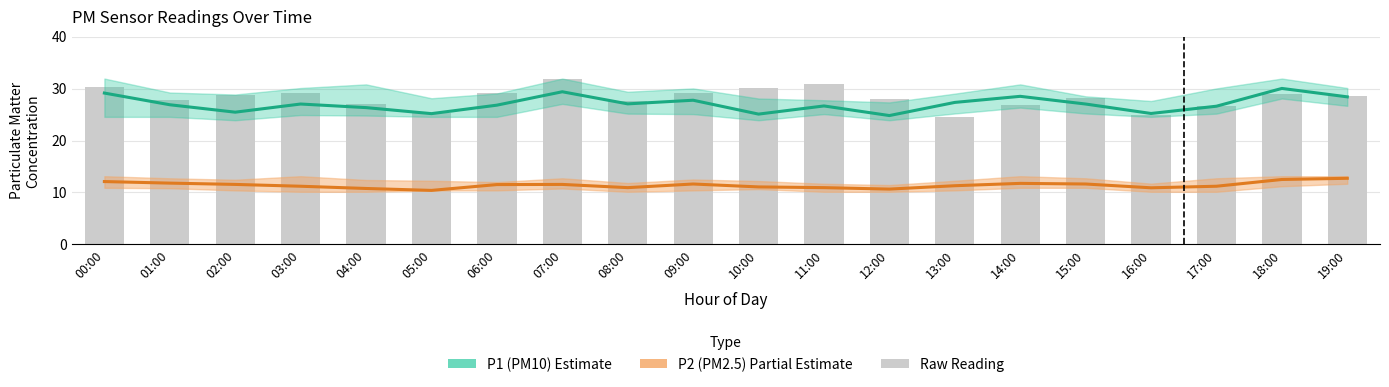

At which label does P1 (PM10) first exceed 27?

00:00